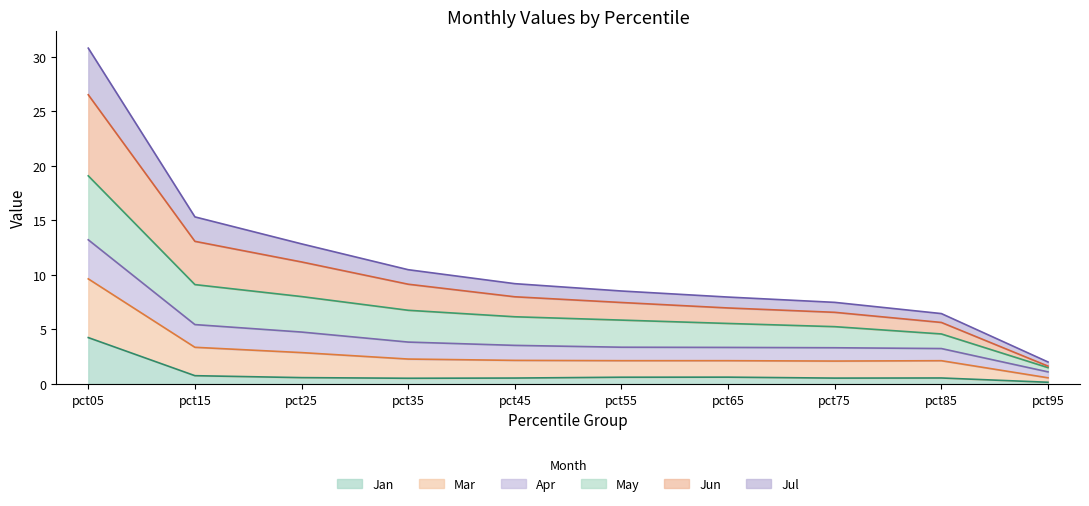

What are all the series names shown in the legend?

Jan, Mar, Apr, May, Jun, Jul